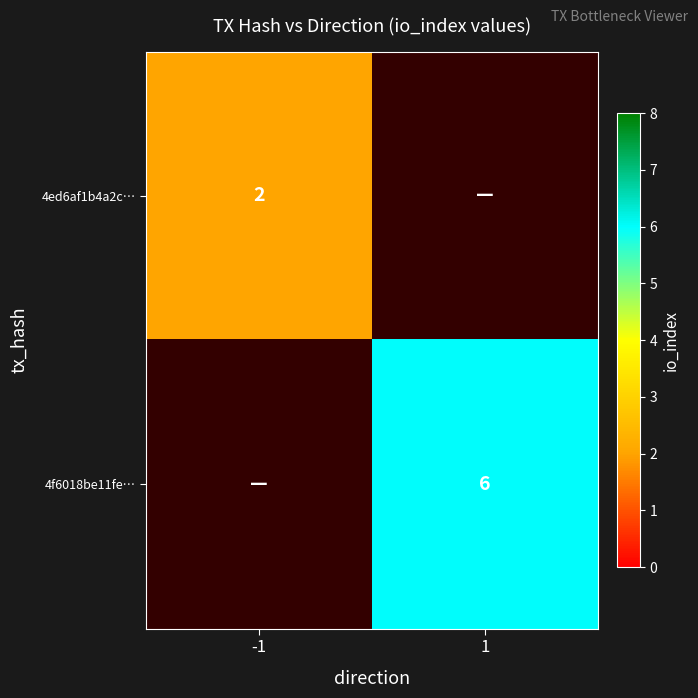

Is it true that 4ed6af1b4a2c… equals 2 at -1?

True